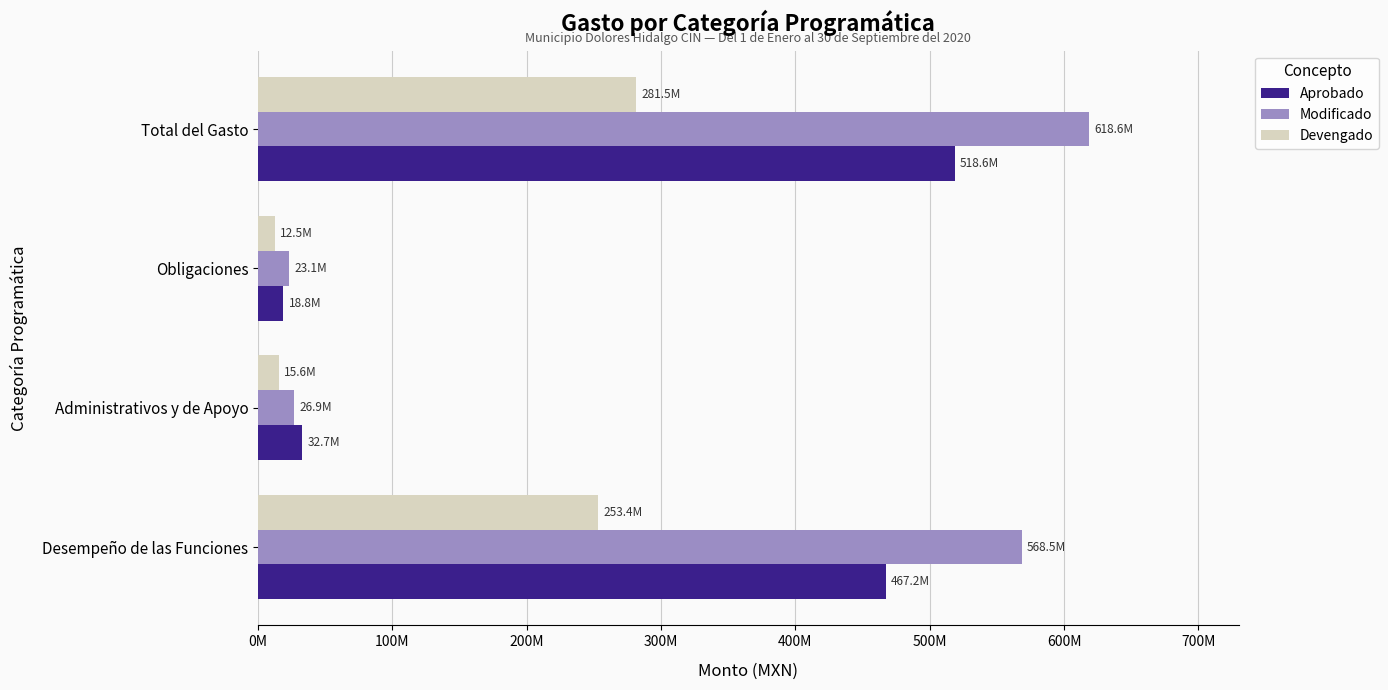

Reading left to right, what are all the values shown in this chart?

Aprobado: 467150971.2	32664295.3	18804998.4	518620265.0
Modificado: 568520516.0	26919270.3	23125524.6	618565310.9
Devengado: 253418744.5	15618528.7	12479650.9	281516924.1